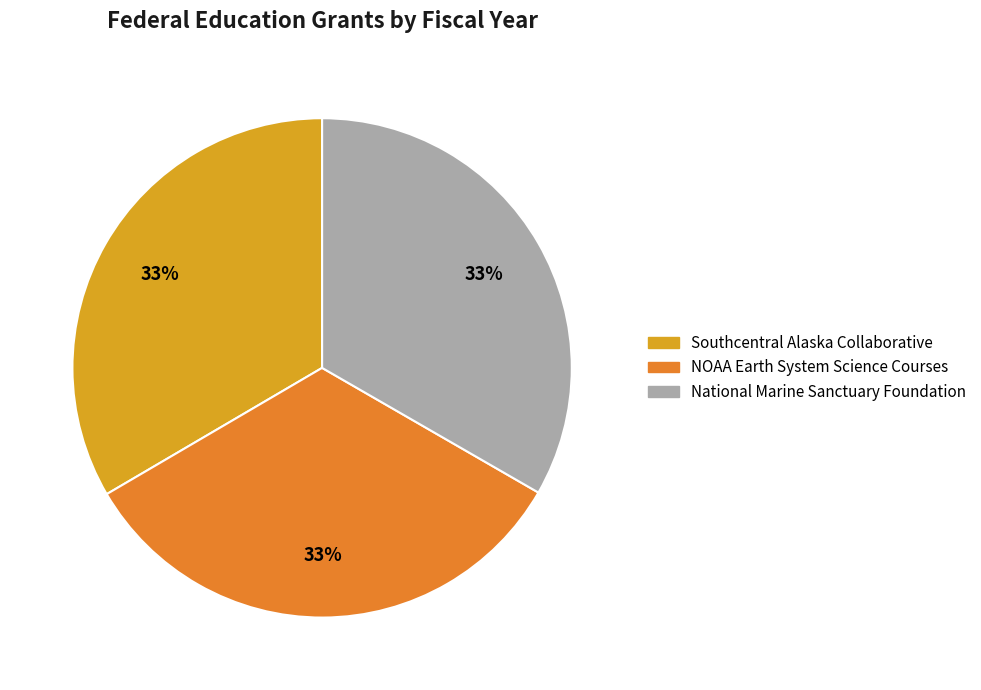

To the nearest percent, what percentage of the pie is NOAA Earth System Science Courses?

33%